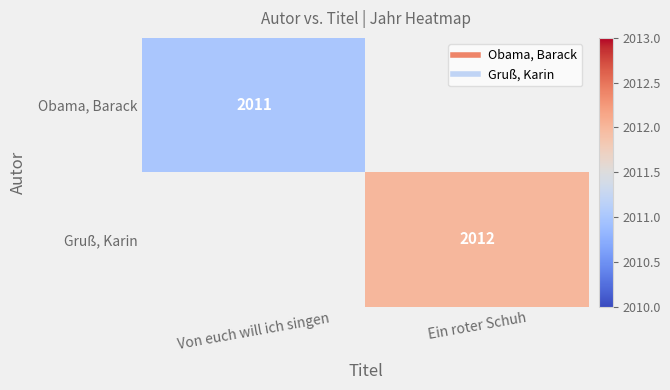

Which label corresponds to the smallest value in the chart?

Von euch will ich singen